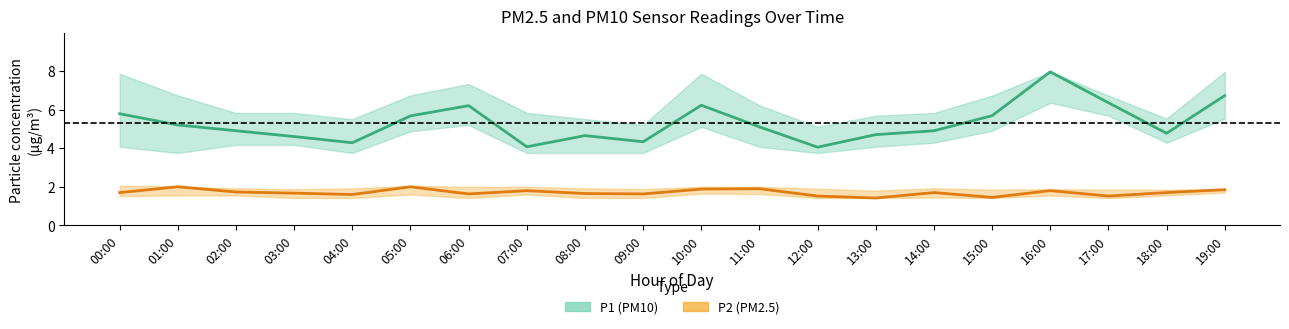

Reading right to left, list all the values displayed in this chart.

P1 (PM10): 19:00=6.7	18:00=4.8	17:00=6.3	16:00=8.0	15:00=5.7	14:00=4.9	13:00=4.7	12:00=4.0	11:00=5.1	10:00=6.2	09:00=4.3	08:00=4.7	07:00=4.1	06:00=6.2	05:00=5.7	04:00=4.3	03:00=4.6	02:00=4.9	01:00=5.2	00:00=5.8
P2 (PM2.5): 19:00=1.9	18:00=1.7	17:00=1.5	16:00=1.8	15:00=1.4	14:00=1.7	13:00=1.4	12:00=1.5	11:00=1.9	10:00=1.9	09:00=1.6	08:00=1.6	07:00=1.8	06:00=1.6	05:00=2.0	04:00=1.6	03:00=1.7	02:00=1.7	01:00=2.0	00:00=1.7